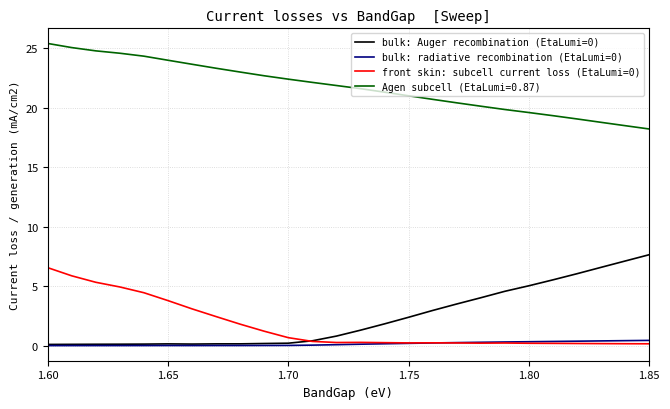

What is the difference between the maximum and minimum values in the front skin: subcell current loss (EtaLumi=0) series?

6.4